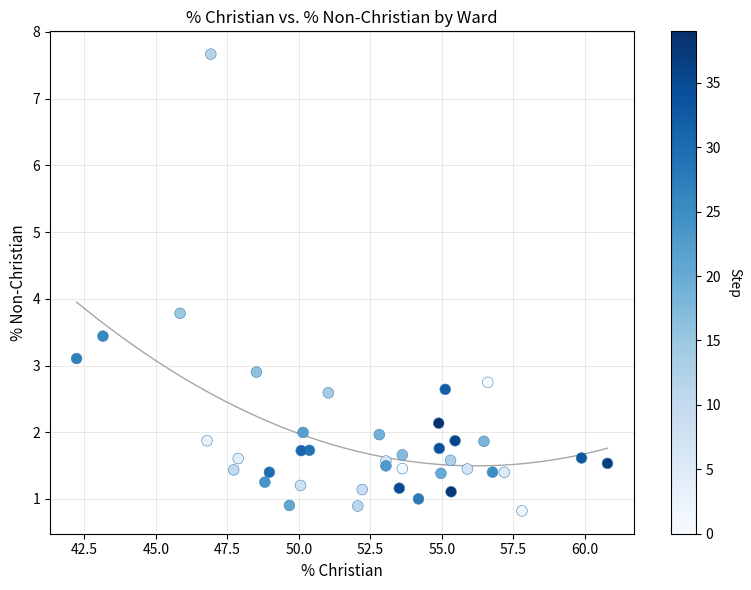

What Y value in the scatter plot is closest to 4?

3.8